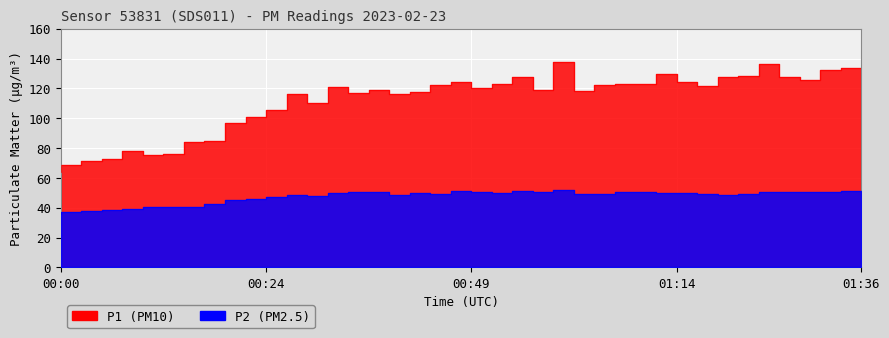

True or false: P2 and P1 intersect in this chart.

False